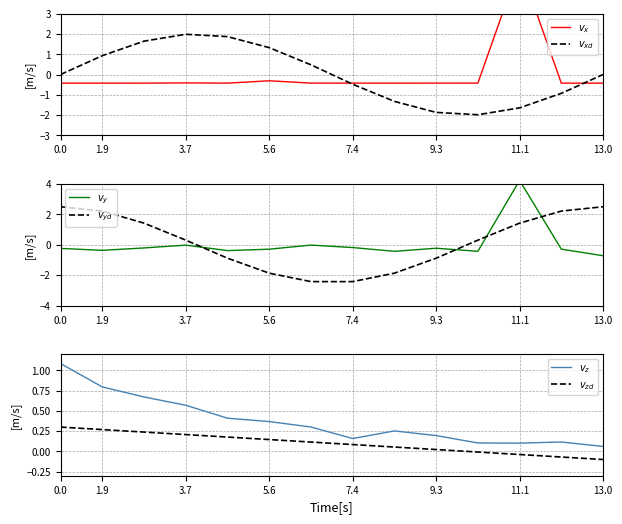

Is it true that $v_{yd}$ equals -0.9 at 9.3?

True